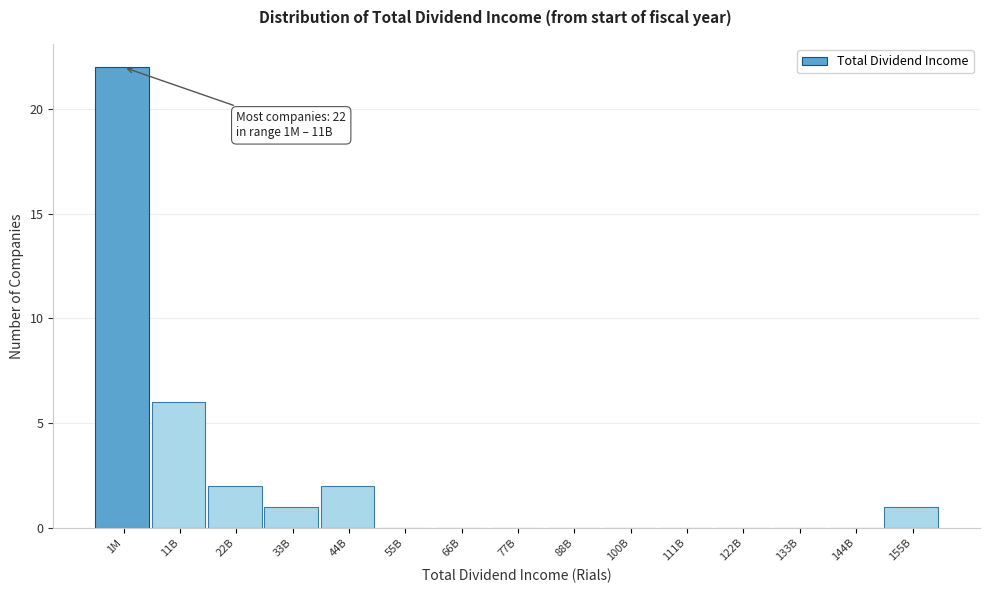

Reading left to right, extract all data points from this chart.

1M=22	11B=6	22B=2	33B=1	44B=2	55B=0	66B=0	77B=0	88B=0	100B=0	111B=0	122B=0	133B=0	144B=0	155B=1